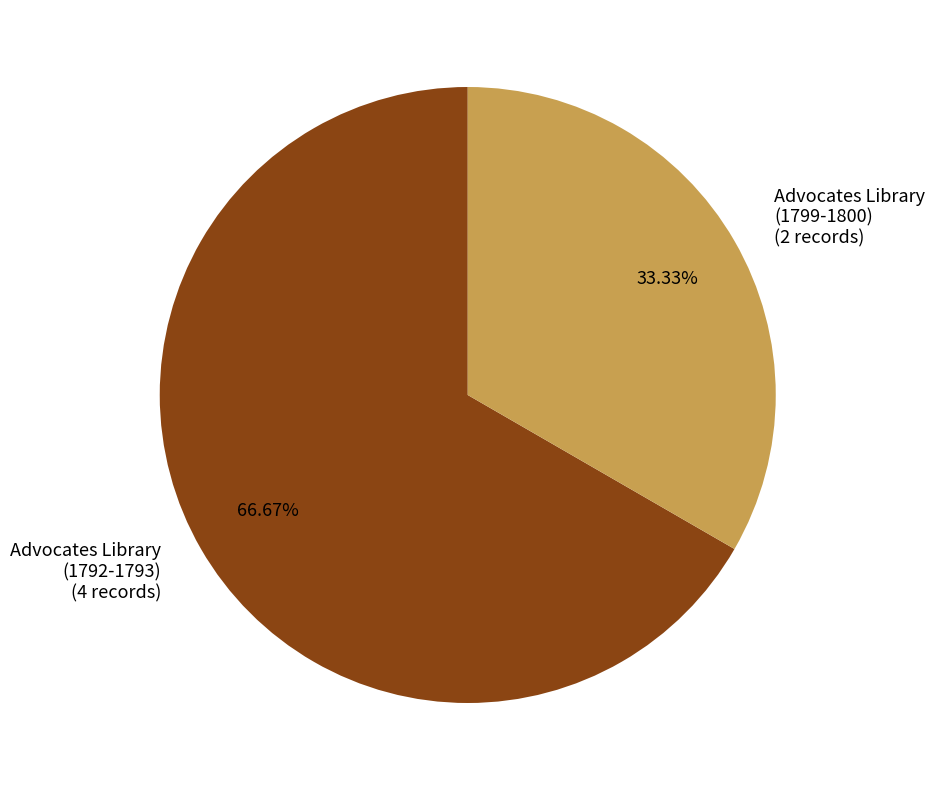

Between Advocates Library (1799-1800) and Advocates Library (1792-1793), which is larger?

Advocates Library (1792-1793)